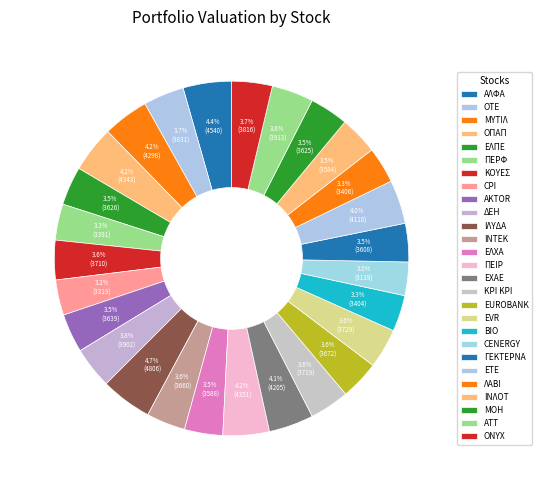

Which category has the smallest portion of the pie?

CENERGY